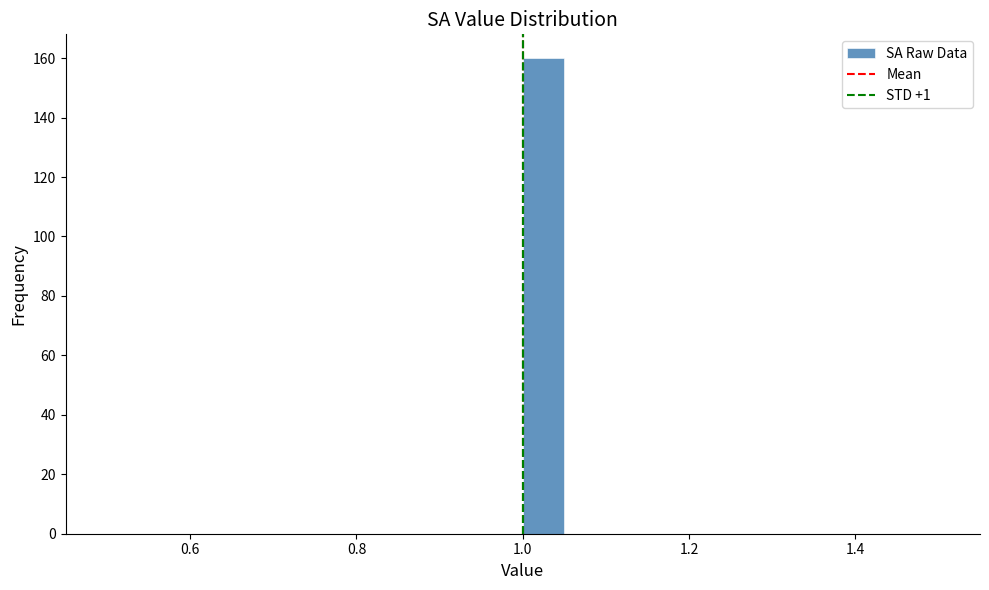

Read against the x-axis, roughly where is the centre of the tallest bar?

1.02